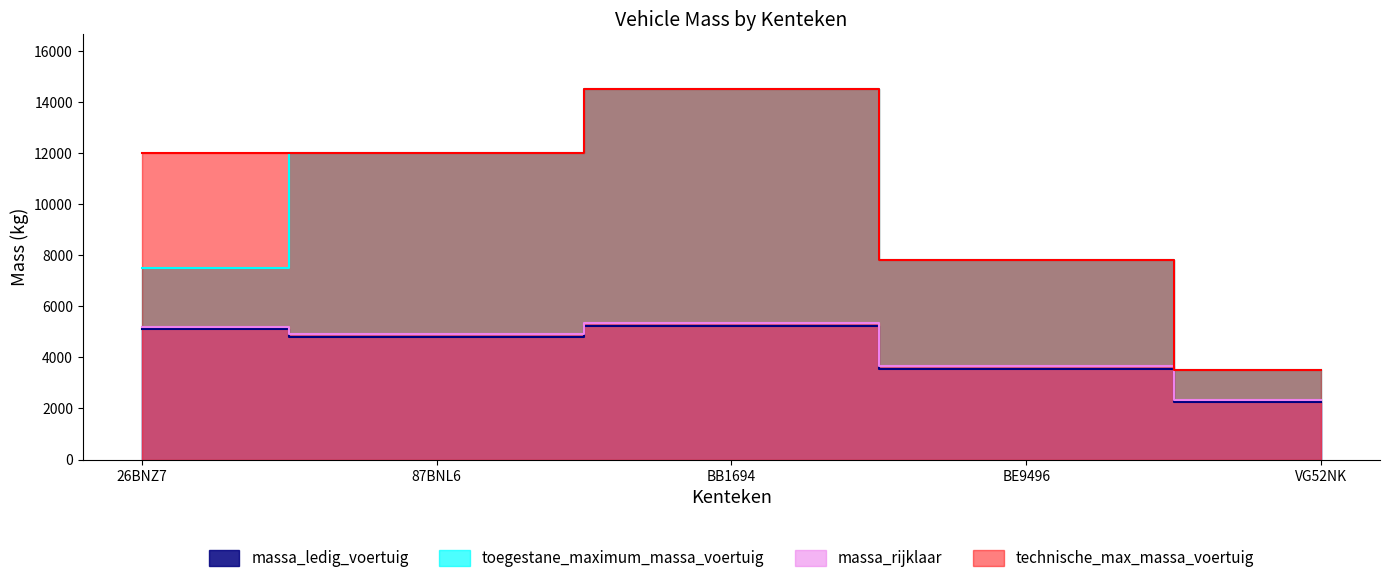

The value of massa_ledig_voertuig at 26BNZ7 is 5110. True or false?

True